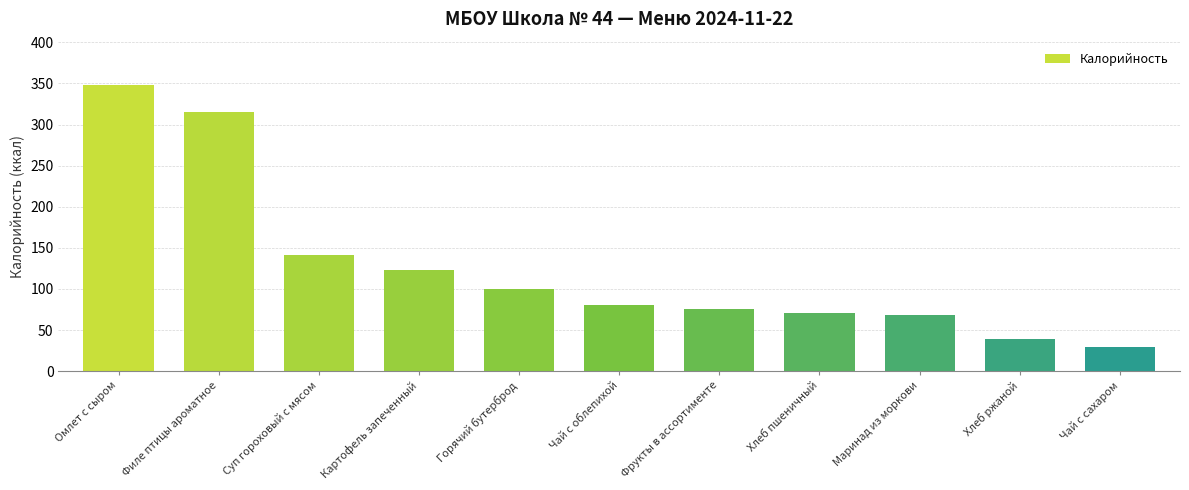

What is the value of the 9th bar from the left?

68.6